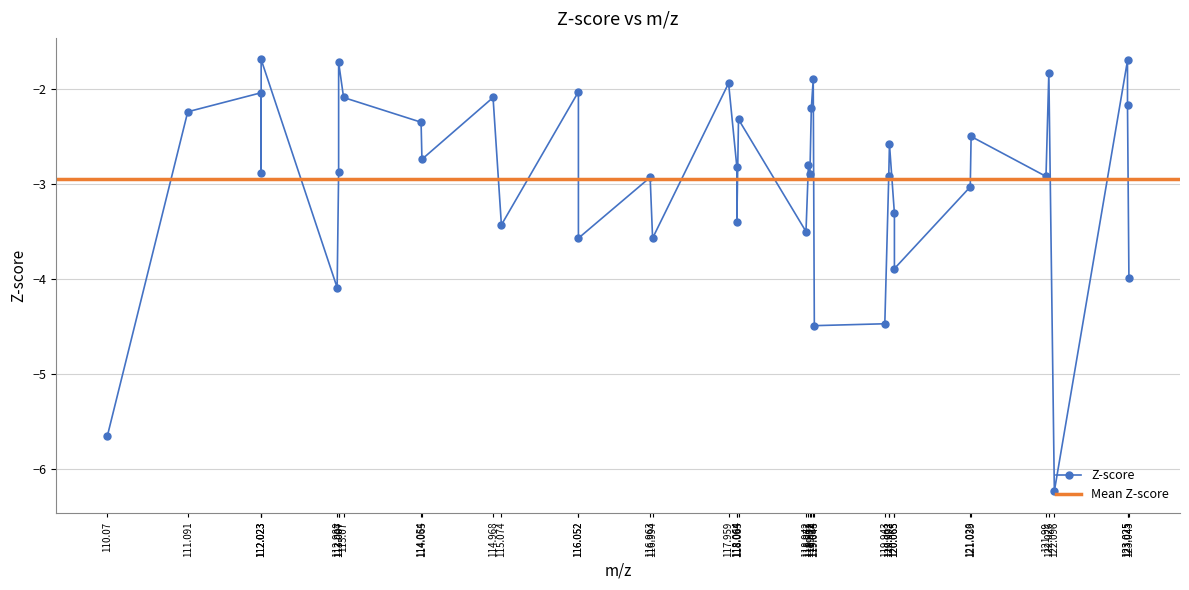

The value at 116.052 is -3.6. True or false?

False